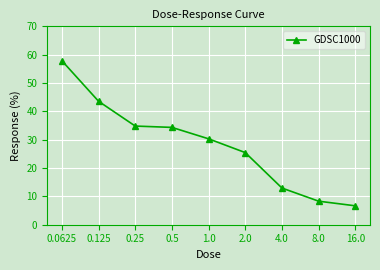

What is the label of the 4th point from the right?

2.0